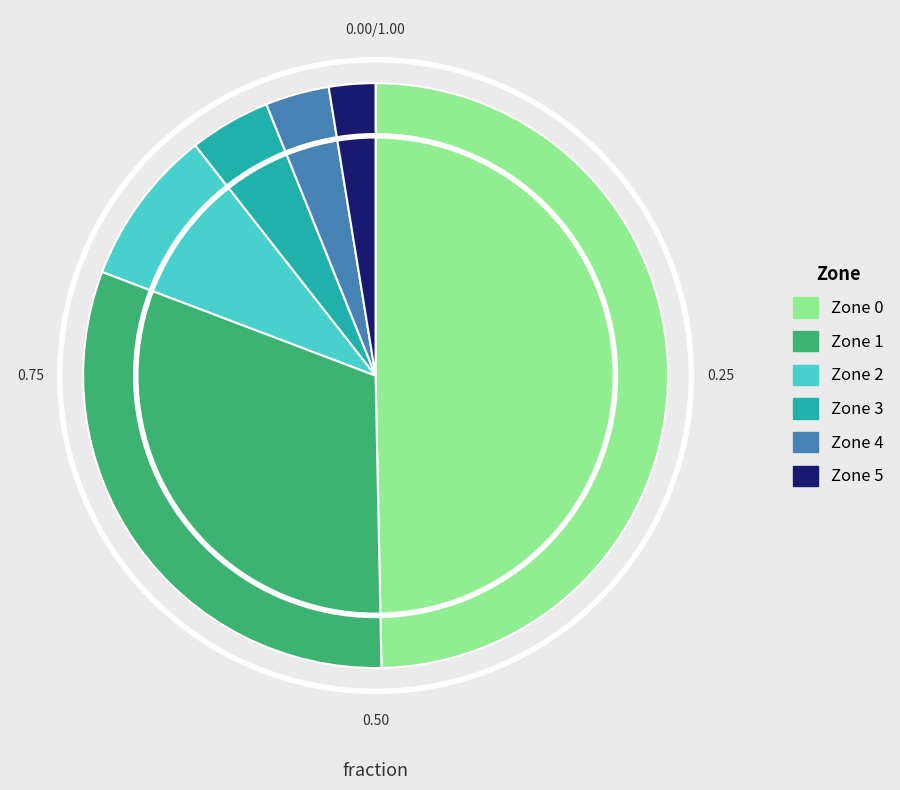

Rank the categories by value from highest to lowest.

Zone 0, Zone 1, Zone 2, Zone 3, Zone 4, Zone 5